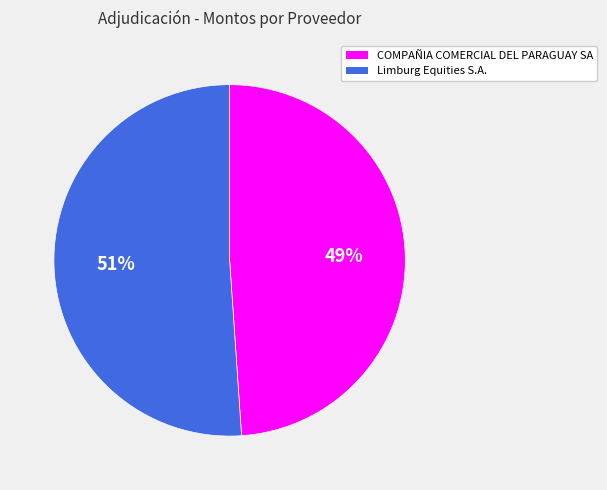

Count the number of slices in the pie.

2